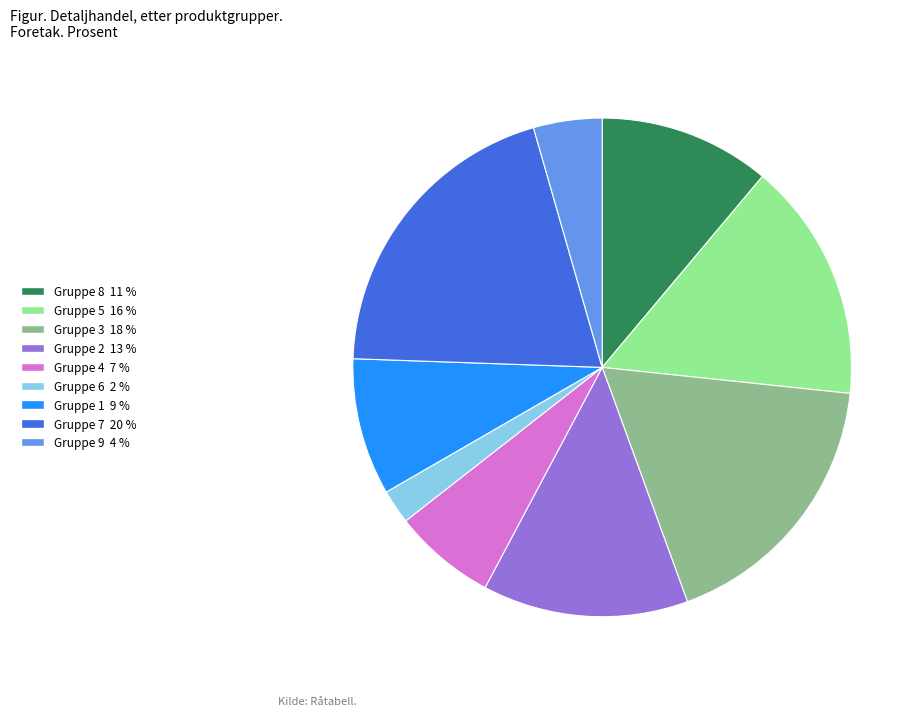

Is there any slice that represents more than half of the pie?

No